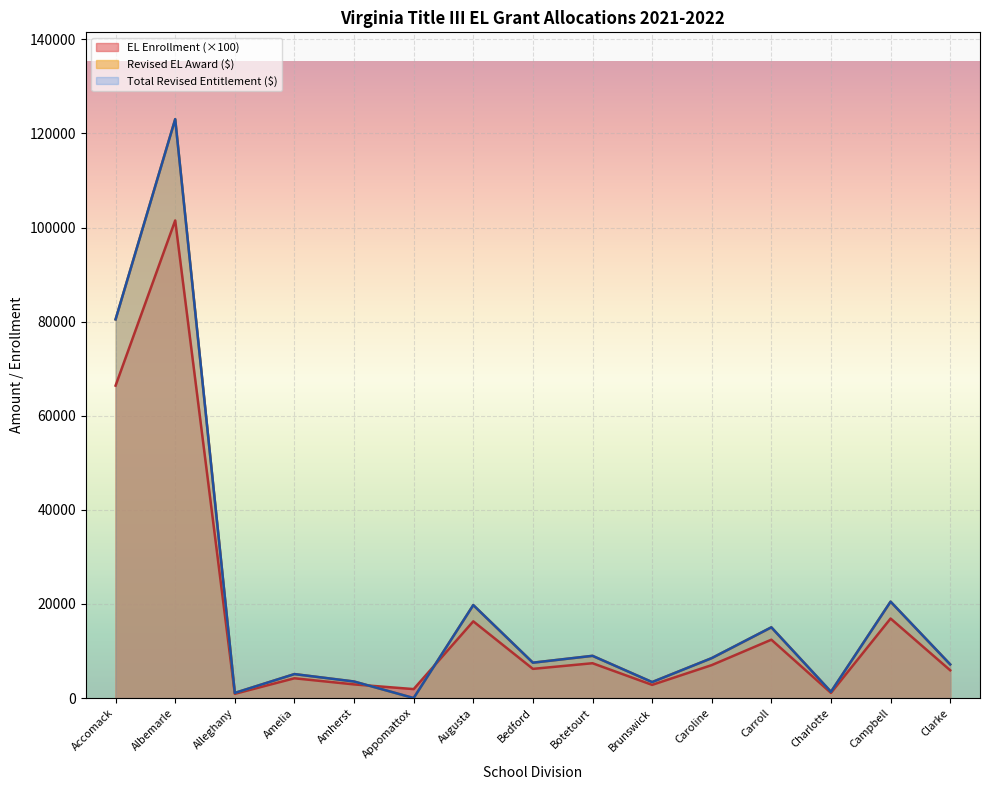

List the series in order of their peak value, highest first.

Revised EL Award, Total Revised Entitlement, EL Enrollment